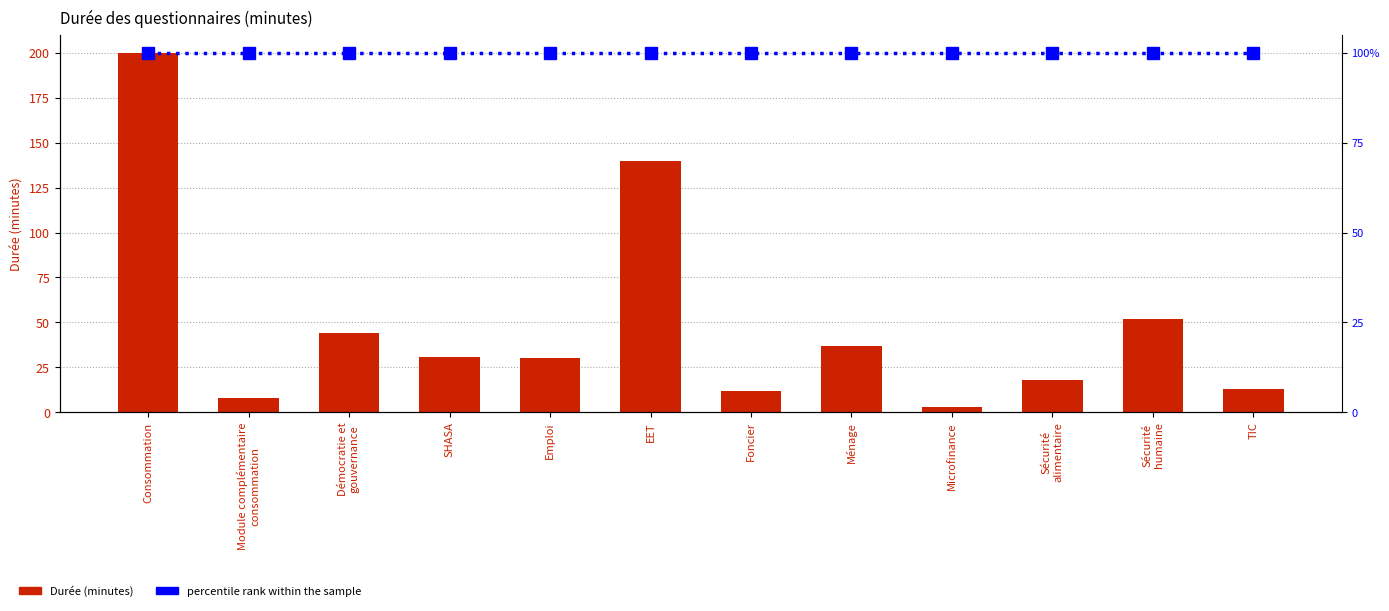

Rank the categories by percentile rank within the sample value from lowest to highest.

Consommation, Module complémentaire
consommation, Démocratie et
gouvernance, SHASA, Emploi, EET, Foncier, Ménage, Microfinance, Sécurité
alimentaire, Sécurité
humaine, TIC